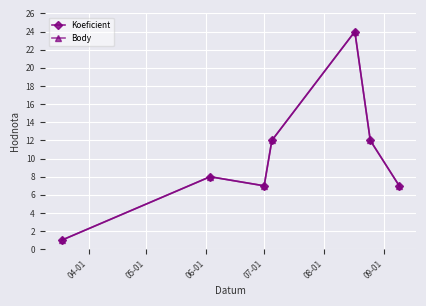

Is this an area chart (filled region under the line)?

No